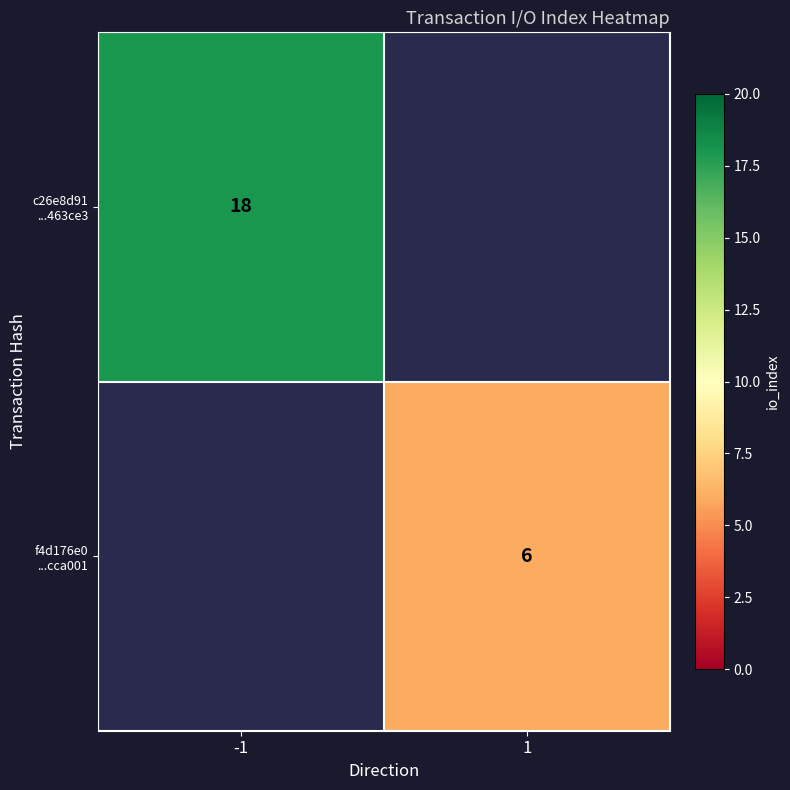

Where is f4d176e0 ...cca001 nearest to the value 3?

-1